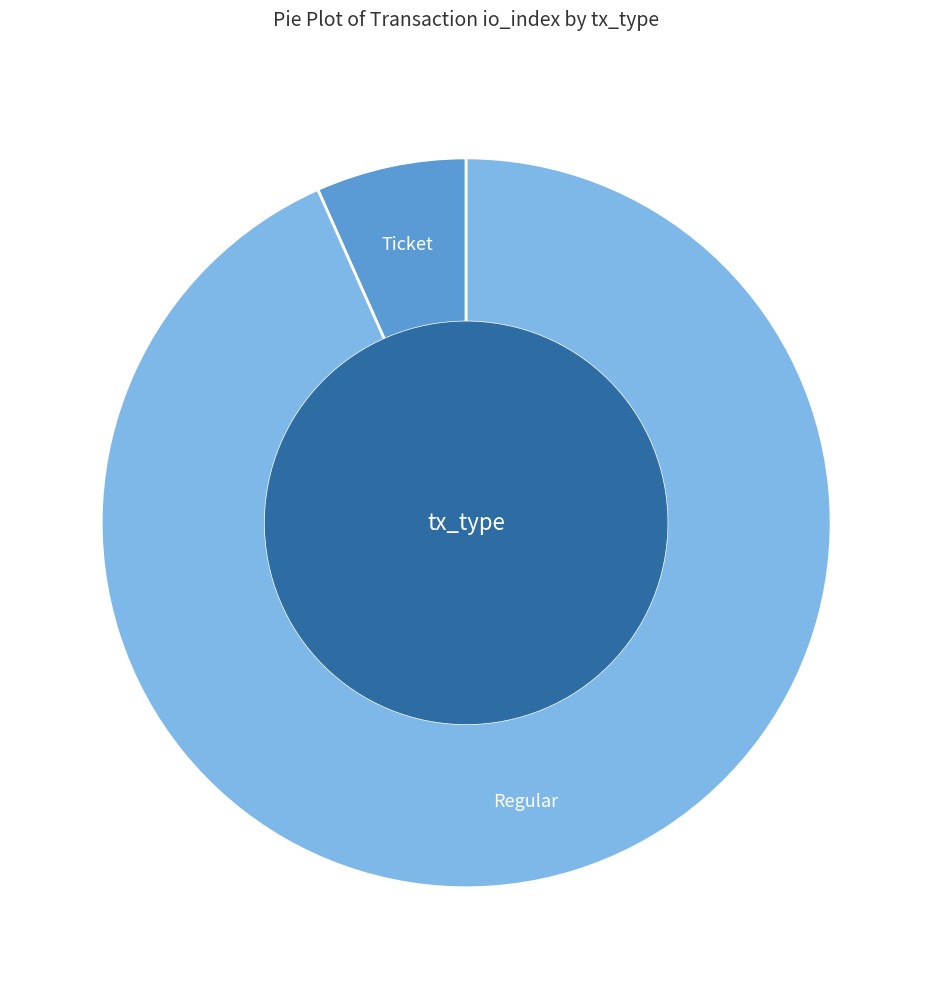

Do Ticket and Regular together represent more than half of the pie?

Yes